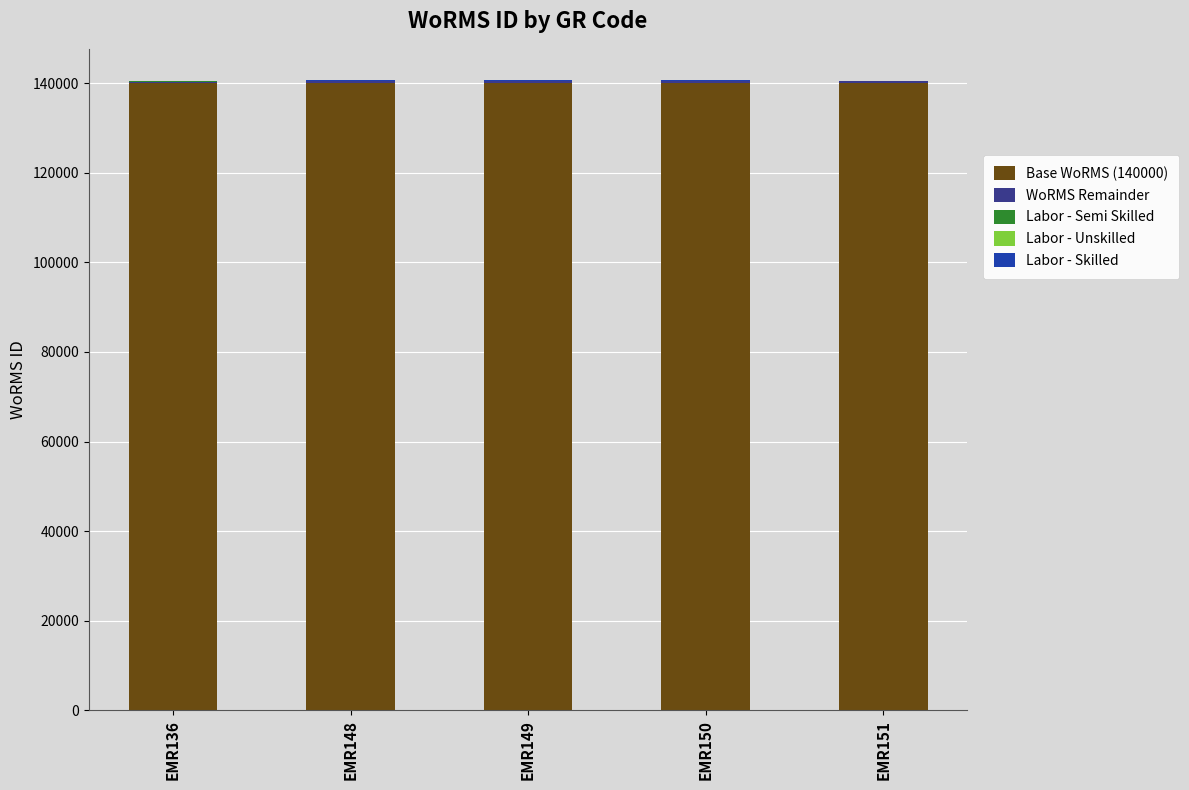

The value of Base WoRMS (140000) at EMR151 is 140000. True or false?

True